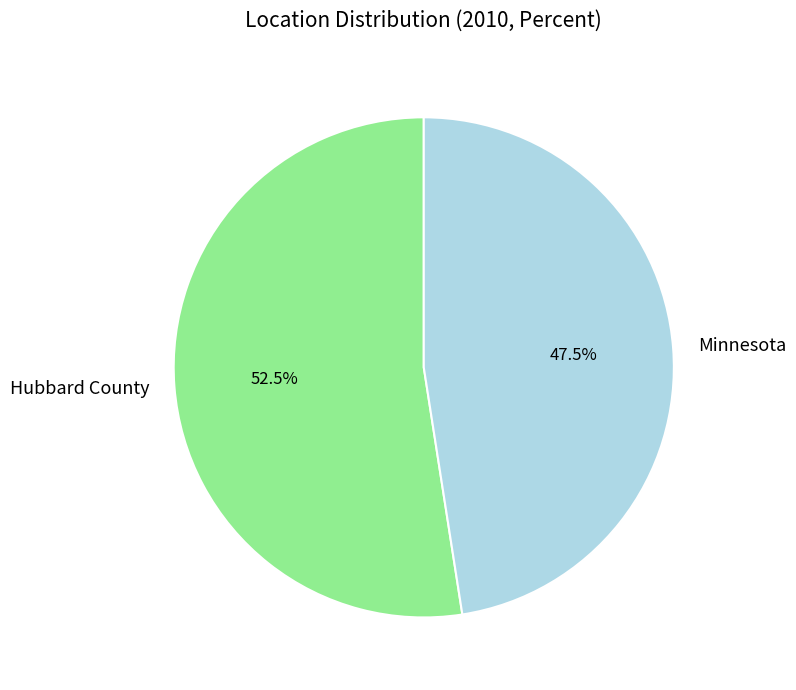

Does Hubbard County account for over 50% of the chart?

Yes